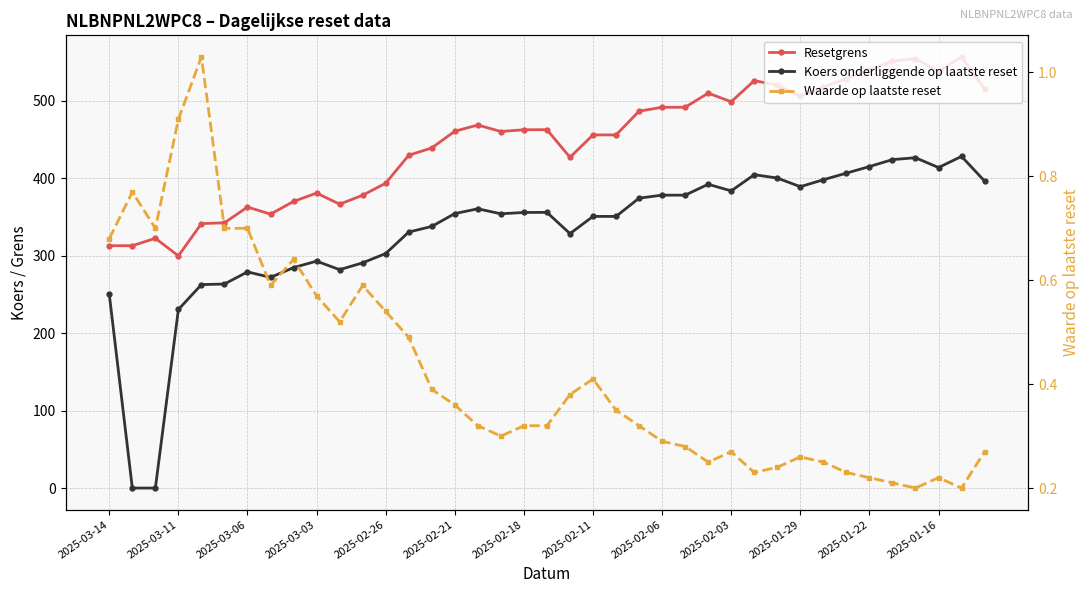

Does the chart display data point markers on the line(s)?

Yes